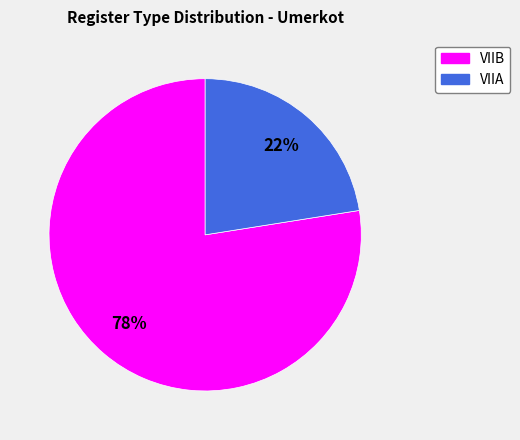

Does any single category account for the majority?

Yes